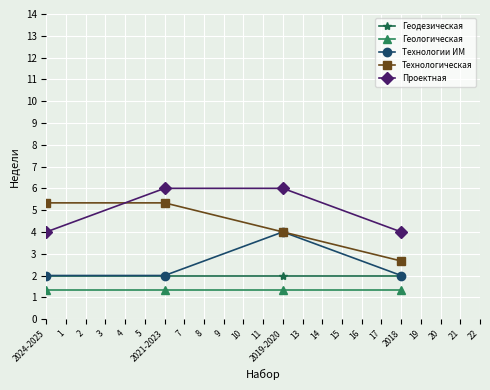

How many data points does each series have?

4